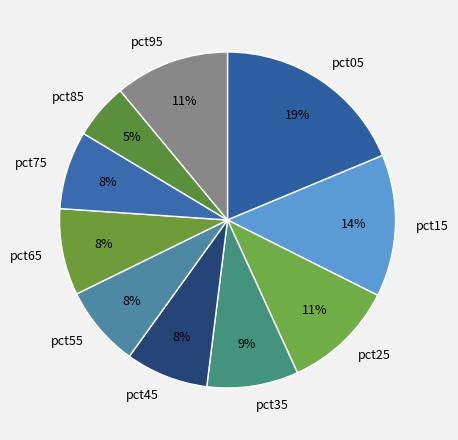

Do pct95 and pct05 together represent more than half of the pie?

No